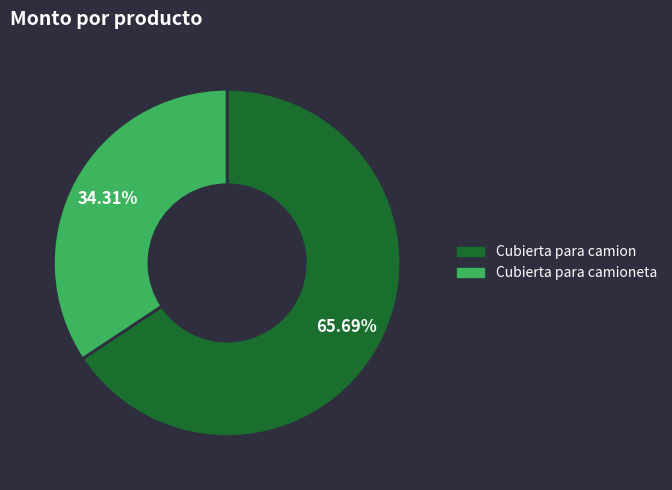

What is the smallest slice in the pie chart?

Cubierta para camioneta